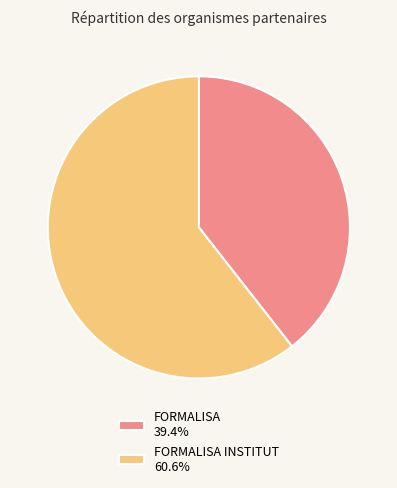

Count the number of slices in the pie.

2